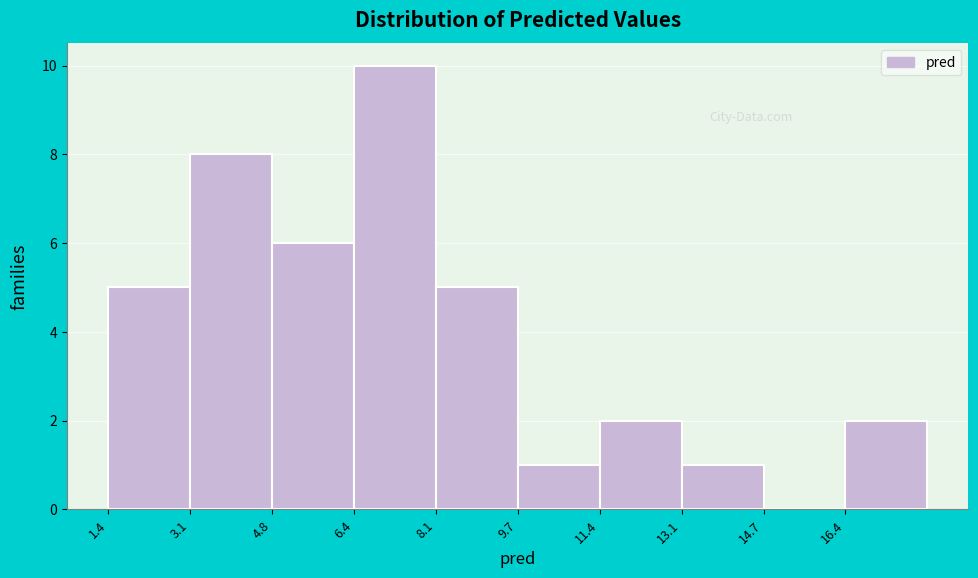

Reading left to right, transcribe this chart: for each bar, give the range it covers on the x-axis and its height. Neither the bar edges nor the heights are printed on the chart, so give them approximately, as read against the axes.

1.4 to 3.0: 5
3.0 to 4.8: 8
4.8 to 6.4: 6
6.4 to 8.0: 10
8.0 to 9.8: 5
9.8 to 11.4: 1
11.4 to 13.0: 2
13.0 to 14.8: 1
14.8 to 16.4: 0
16.4 to 18.0: 2